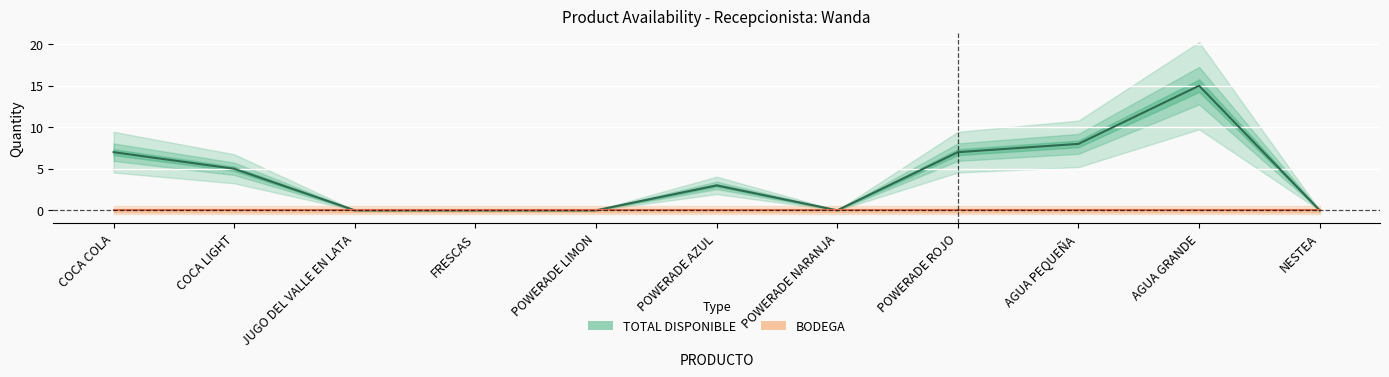

True or false: the data shows 5 at AGUA PEQUEÑA.

False